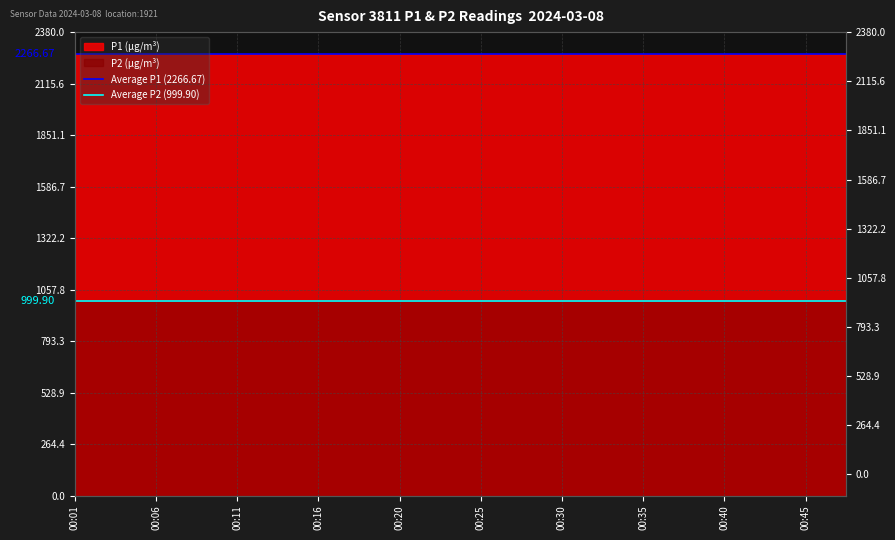

Does the chart display data point markers on the line(s)?

No